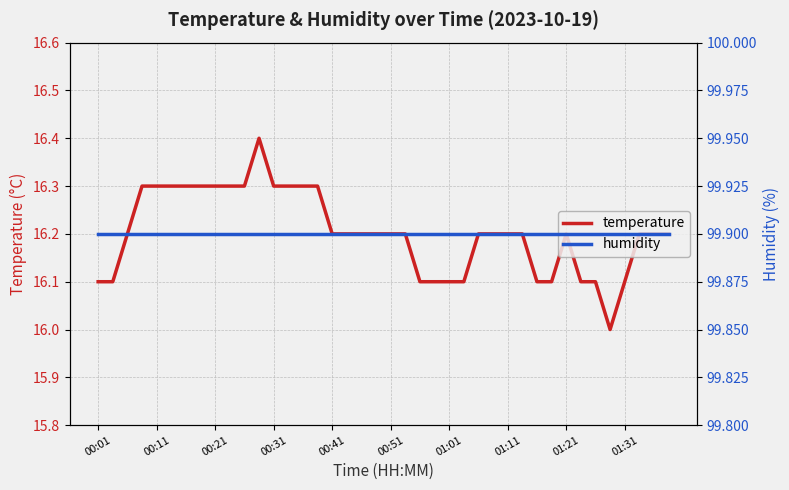

What is the minimum value for temperature?

16.0